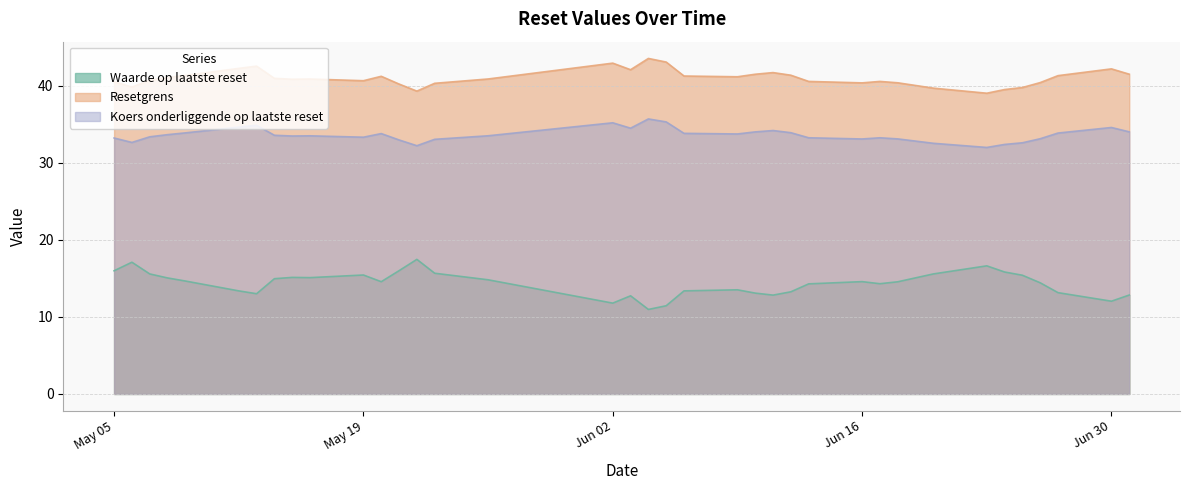

Where is Waarde op laatste reset nearest to the value 14?

2025-06-13